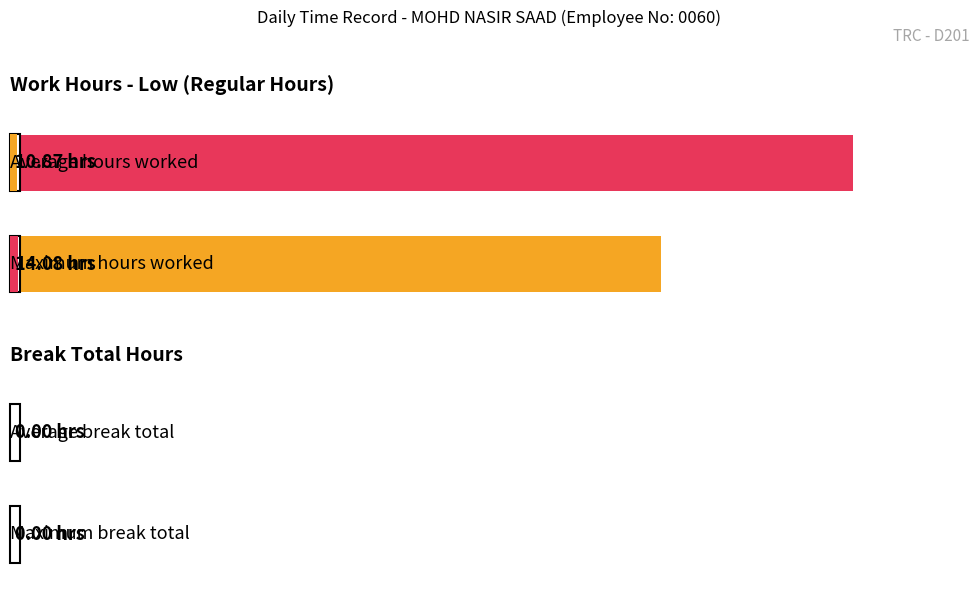

Are the bars horizontal?

Yes